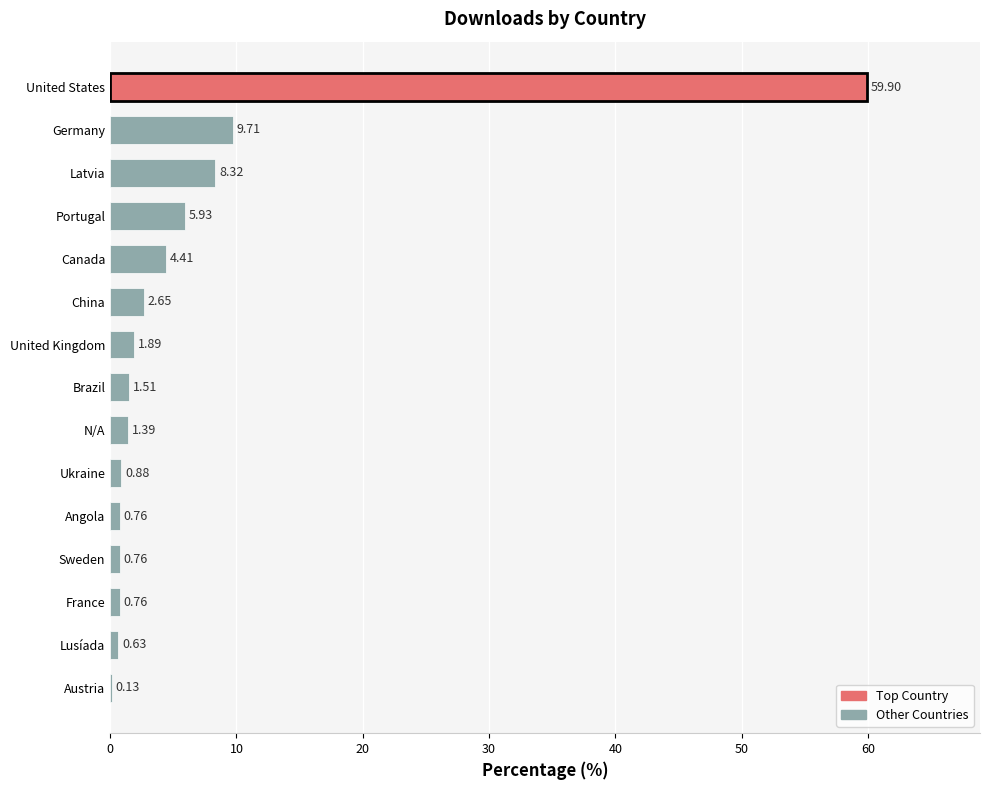

What is the sum of the values at Sweden and United States?

60.7